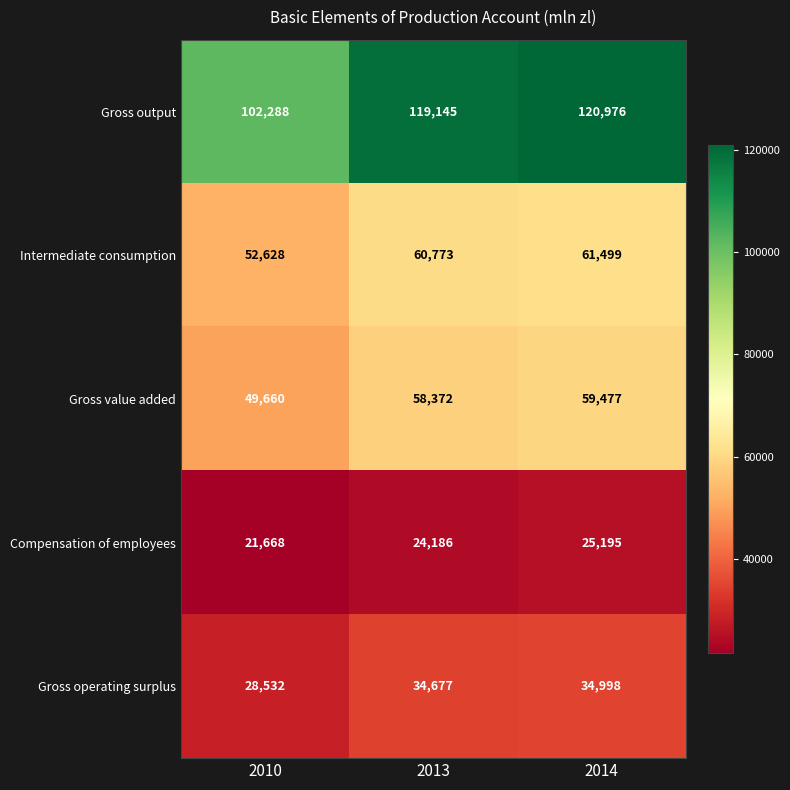

Count the number of data series in this chart.

5